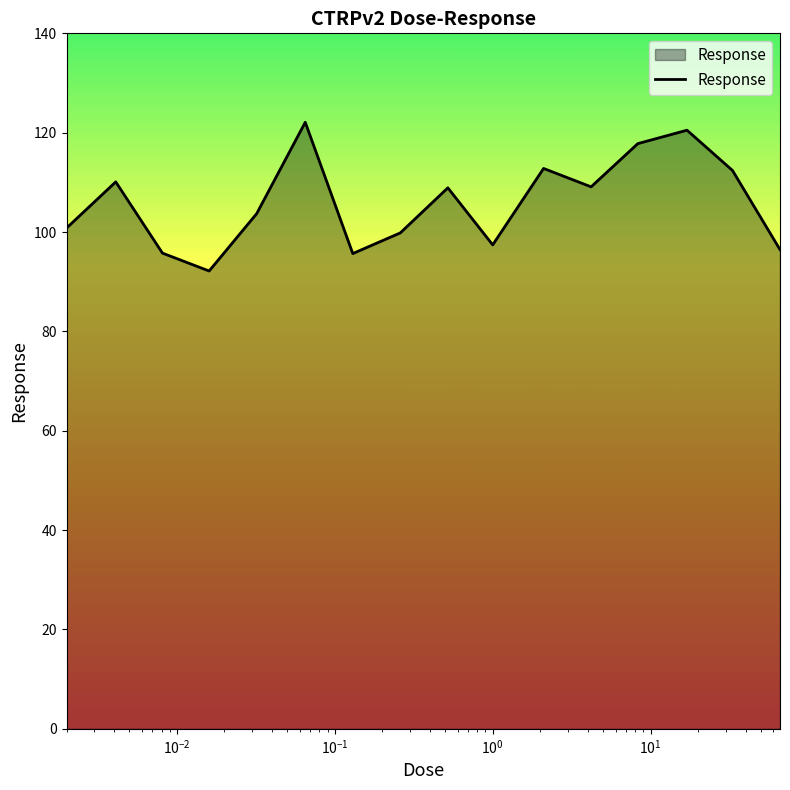

What is the smallest value displayed?

92.2